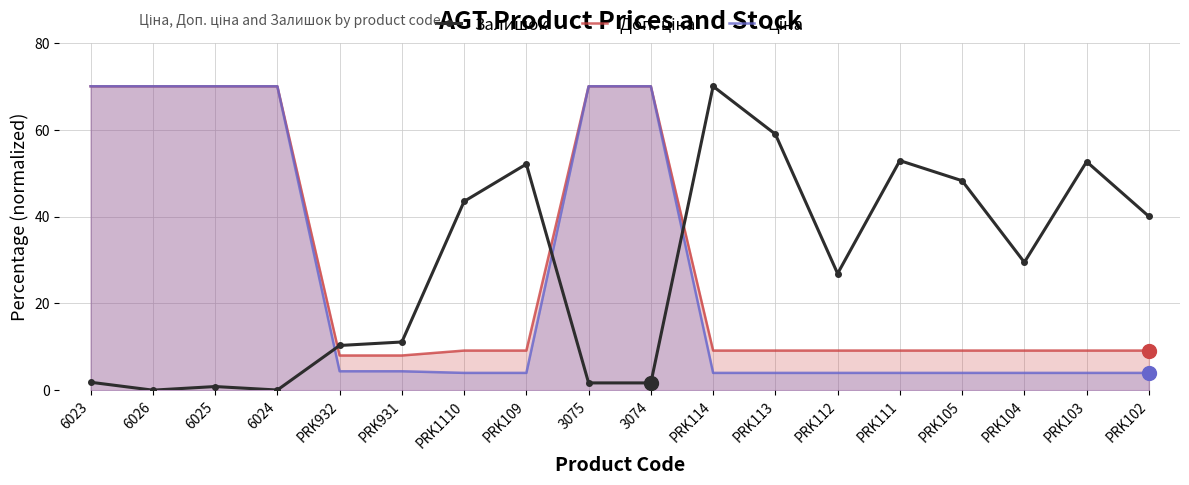

Where do Ціна and Залишок first cross each other?

6024 and PRK932